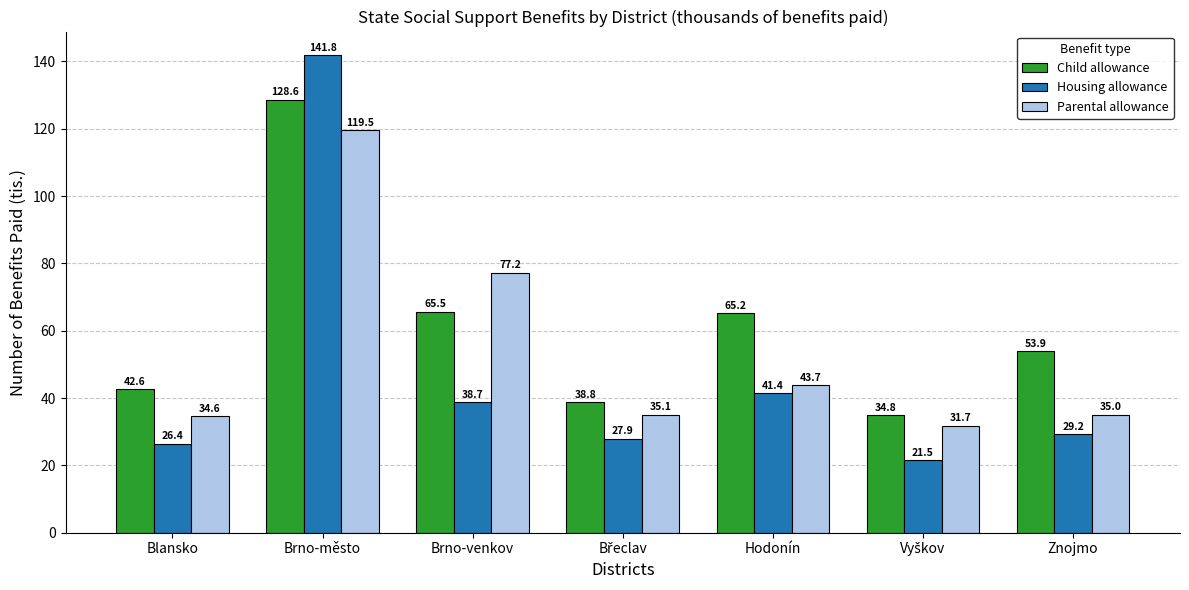

What are all the series names shown in the legend?

Child allowance, Housing allowance, Parental allowance